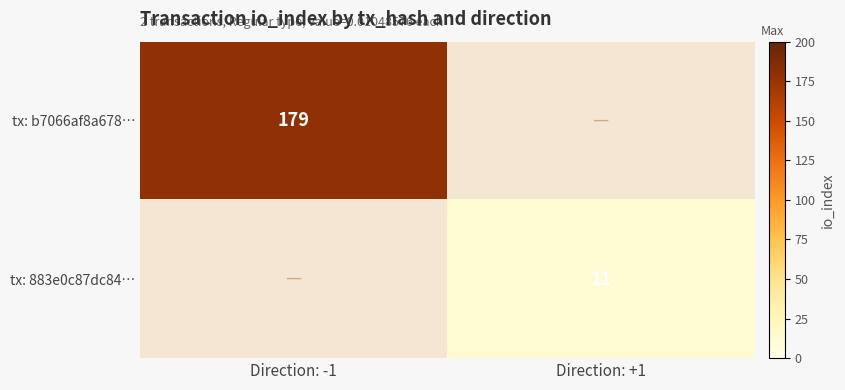

Is it true that tx: 883e0c87dc84… equals 15 at Direction: +1?

False